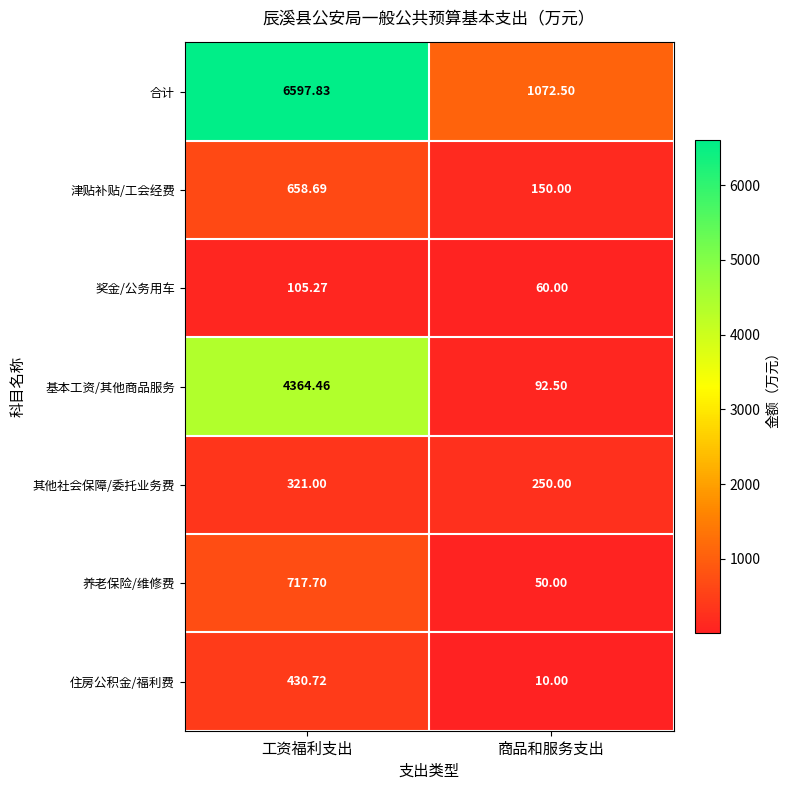

At 工资福利支出, list the series in order from smallest to largest.

奖金/公务用车, 其他社会保障/委托业务费, 住房公积金/福利费, 津贴补贴/工会经费, 养老保险/维修费, 基本工资/其他商品服务, 合计